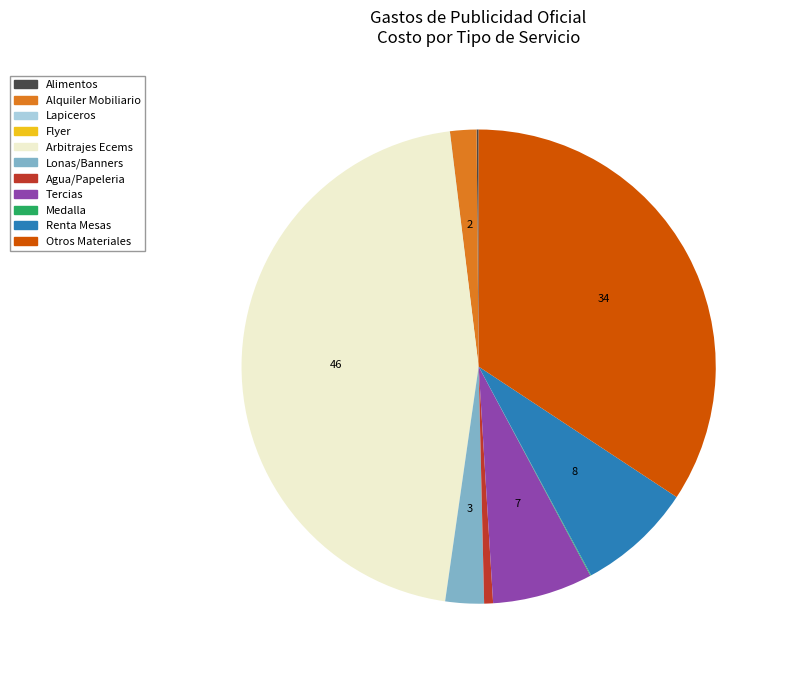

The Arbitrajes Ecems slice represents 75% of the pie. True or false?

False